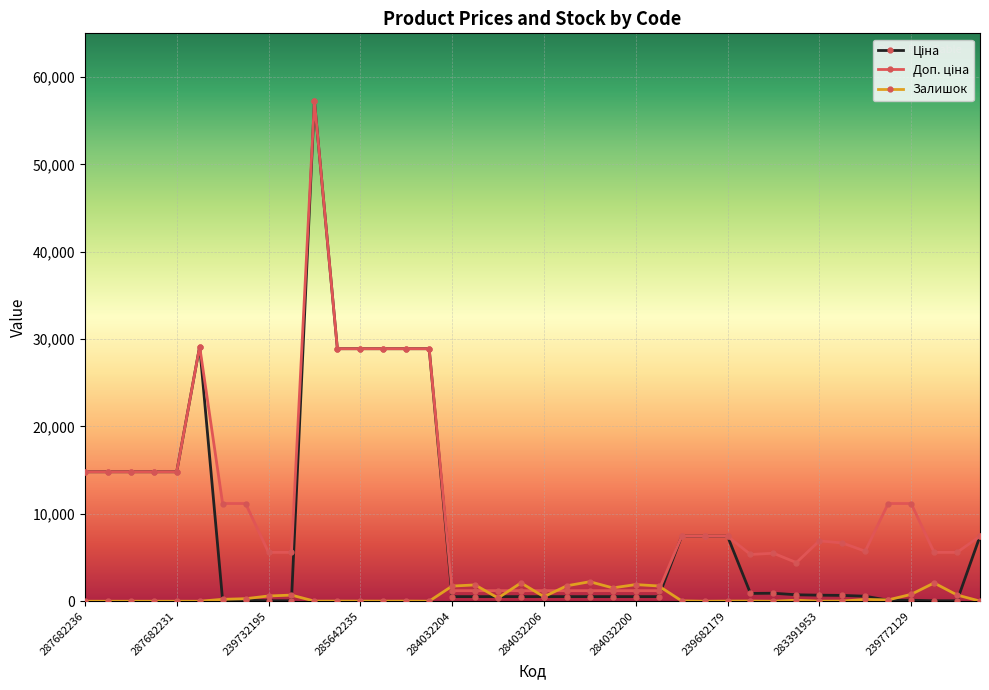

What is the greatest value displayed?

57258.0